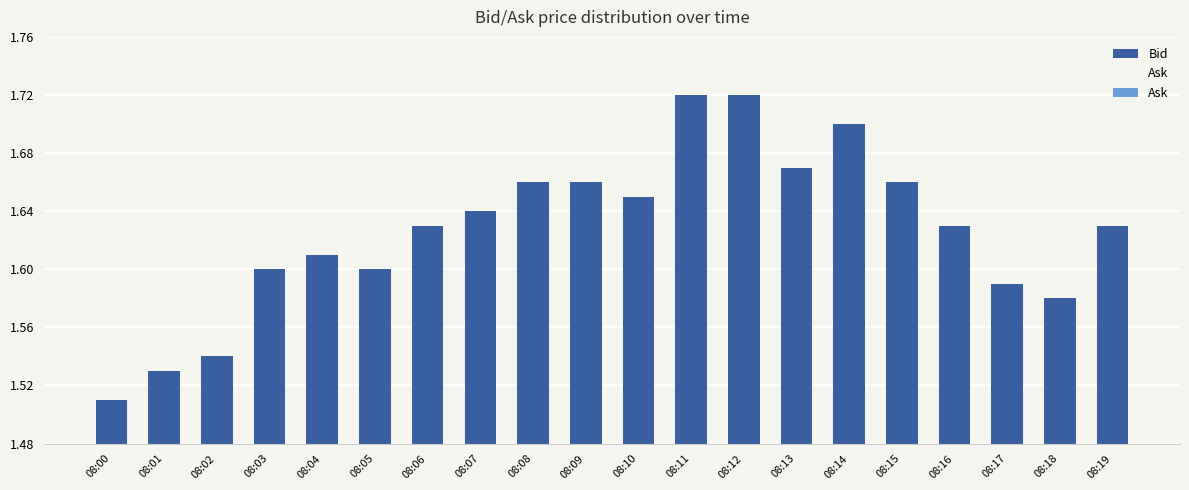

Reading right to left, transcribe all the data shown in this chart.

Bid: 08:19=1.6	08:18=1.6	08:17=1.6	08:16=1.6	08:15=1.7	08:14=1.7	08:13=1.7	08:12=1.7	08:11=1.7	08:10=1.6	08:09=1.7	08:08=1.7	08:07=1.6	08:06=1.6	08:05=1.6	08:04=1.6	08:03=1.6	08:02=1.5	08:01=1.5	08:00=1.5
Ask: 08:19=1.6	08:18=1.6	08:17=1.6	08:16=1.6	08:15=1.7	08:14=1.7	08:13=1.7	08:12=1.7	08:11=1.7	08:10=1.7	08:09=1.7	08:08=1.7	08:07=1.6	08:06=1.6	08:05=1.6	08:04=1.6	08:03=1.6	08:02=1.6	08:01=1.5	08:00=1.5